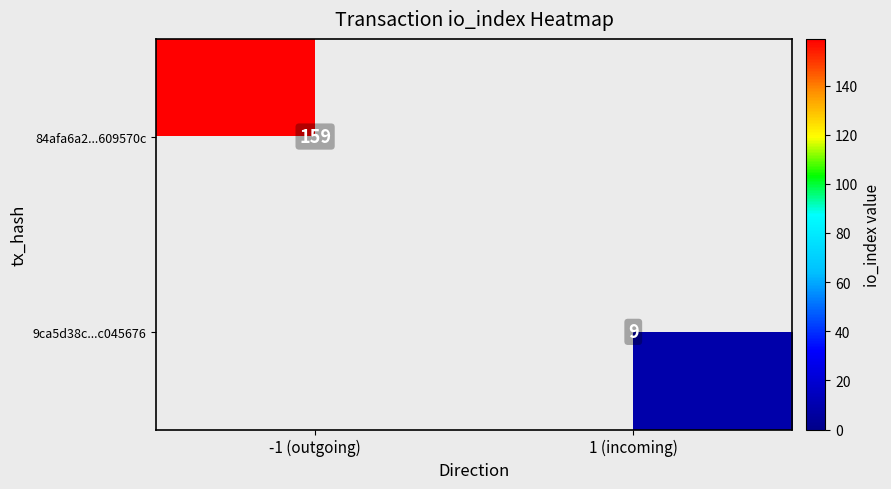

True or false: 9ca5d38c...c045676 has a value of 9 at 1 (incoming).

True